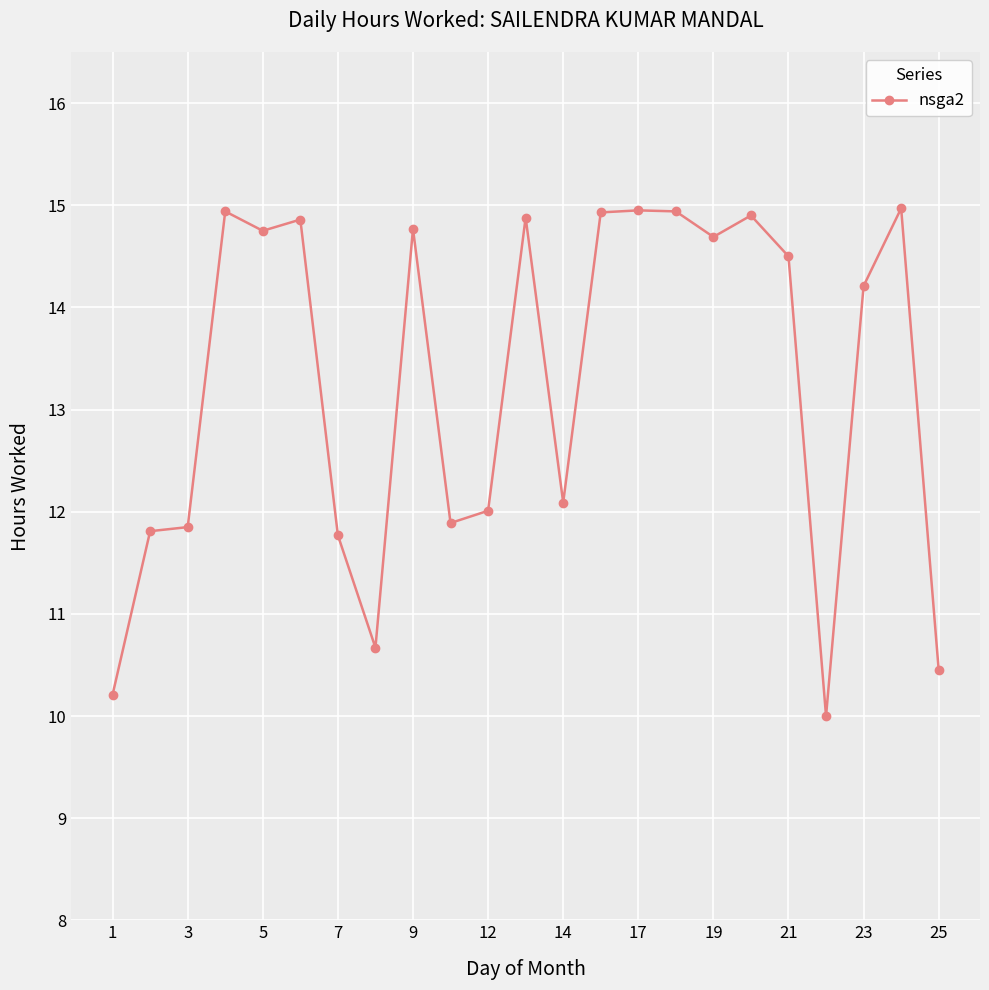

What is the sum of all values?

305.0